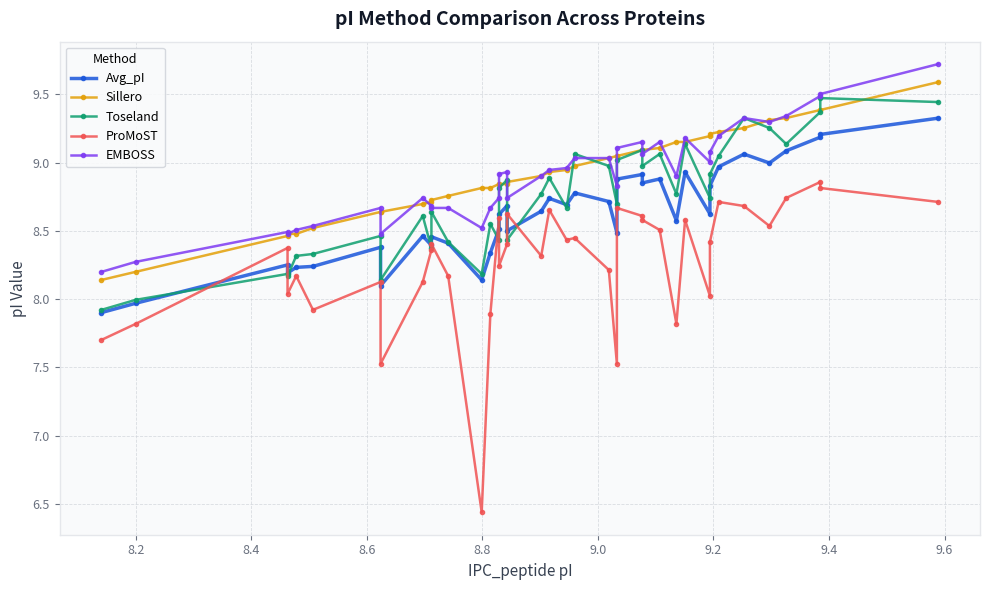

Reading left to right, list all the values displayed in this chart.

Avg_pI: 7.9	8.0	8.3	8.2	8.2	8.2	8.4	8.1	8.5	8.4	8.5	8.4	8.1	8.3	8.5	8.6	8.7	8.5	8.6	8.7	8.7	8.8	8.7	8.5	8.9	8.9	8.9	8.9	8.6	8.9	8.6	8.8	9.0	9.1	9.0	9.1	9.2	9.2	9.3
Sillero: 8.1	8.2	8.5	8.5	8.5	8.5	8.6	8.6	8.7	8.7	8.7	8.8	8.8	8.8	8.8	8.8	8.8	8.9	8.9	8.9	8.9	9.0	9.0	9.0	9.0	9.1	9.1	9.1	9.2	9.2	9.2	9.2	9.2	9.3	9.3	9.3	9.4	9.4	9.6
Toseland: 7.9	8.0	8.2	8.2	8.3	8.3	8.5	8.1	8.6	8.4	8.6	8.4	8.2	8.6	8.4	8.8	8.9	8.4	8.8	8.9	8.7	9.1	9.0	8.7	9.0	9.1	9.0	9.1	8.8	9.1	8.7	8.9	9.0	9.3	9.3	9.1	9.4	9.5	9.4
ProMoST: 7.7	7.8	8.4	8.0	8.2	7.9	8.1	7.5	8.1	8.4	8.4	8.2	6.4	7.9	8.6	8.2	8.4	8.6	8.3	8.7	8.4	8.4	8.2	7.5	8.7	8.6	8.6	8.5	7.8	8.6	8.0	8.4	8.7	8.7	8.5	8.7	8.9	8.8	8.7
EMBOSS: 8.2	8.3	8.5	8.5	8.5	8.5	8.7	8.5	8.7	8.7	8.7	8.7	8.5	8.7	8.7	8.9	8.9	8.7	8.9	8.9	9.0	9.0	9.0	8.8	9.1	9.2	9.1	9.2	8.9	9.2	9.0	9.1	9.2	9.3	9.3	9.3	9.5	9.5	9.7